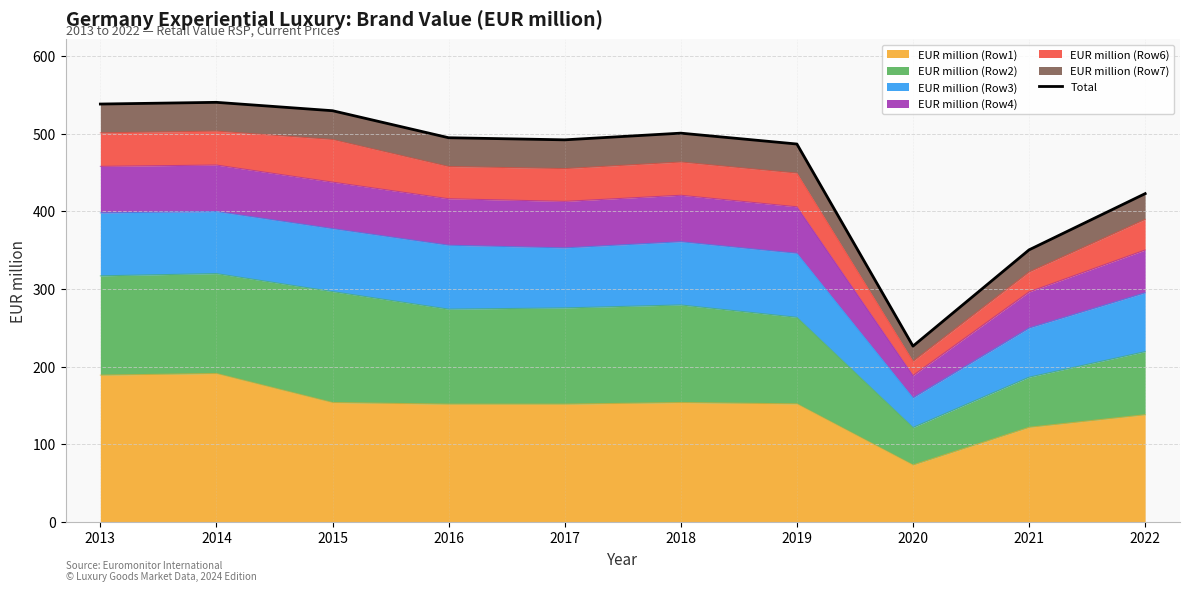

List the labels in order of value, largest first.

2014, 2013, 2015, 2018, 2016, 2017, 2019, 2022, 2021, 2020